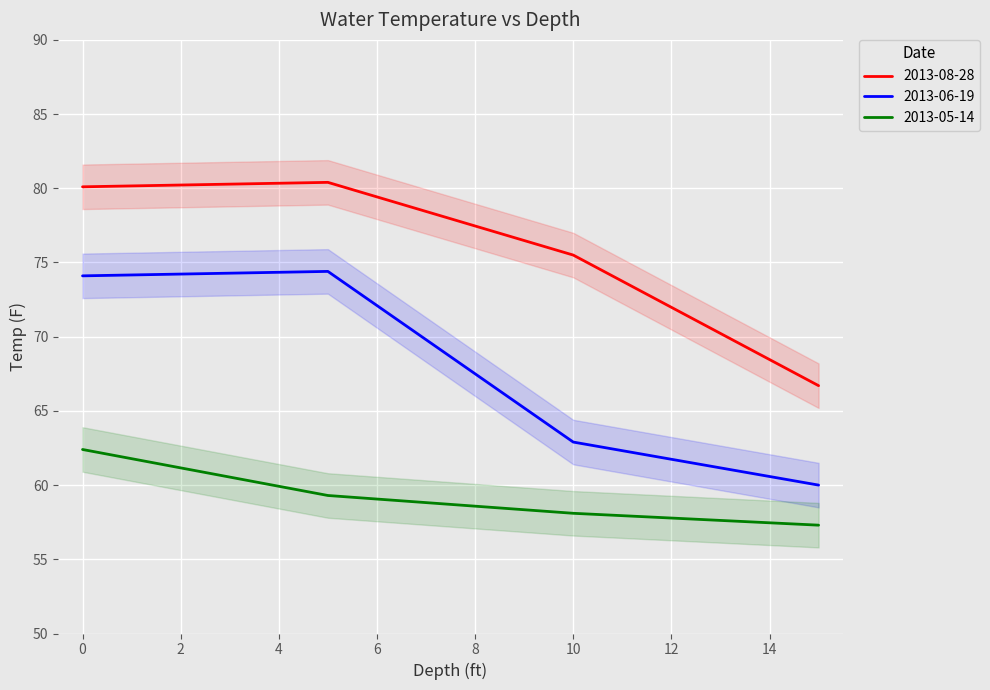

List the series in order of their overall mean, highest first.

2013-08-28, 2013-06-19, 2013-05-14